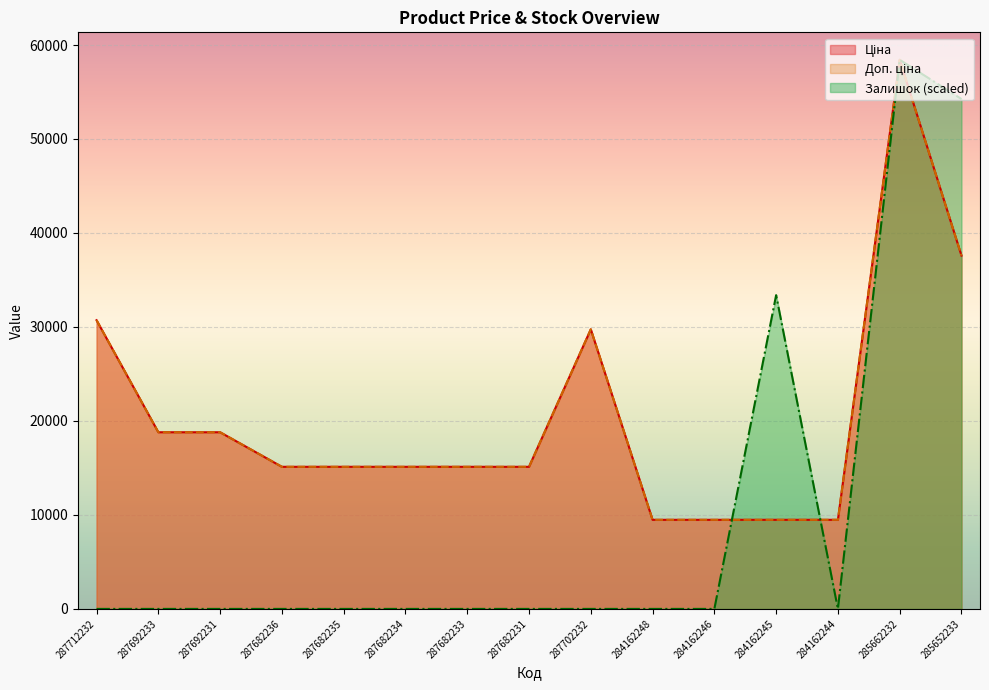

What is the value of the Ціна point at the 12th from the left?

9480.1